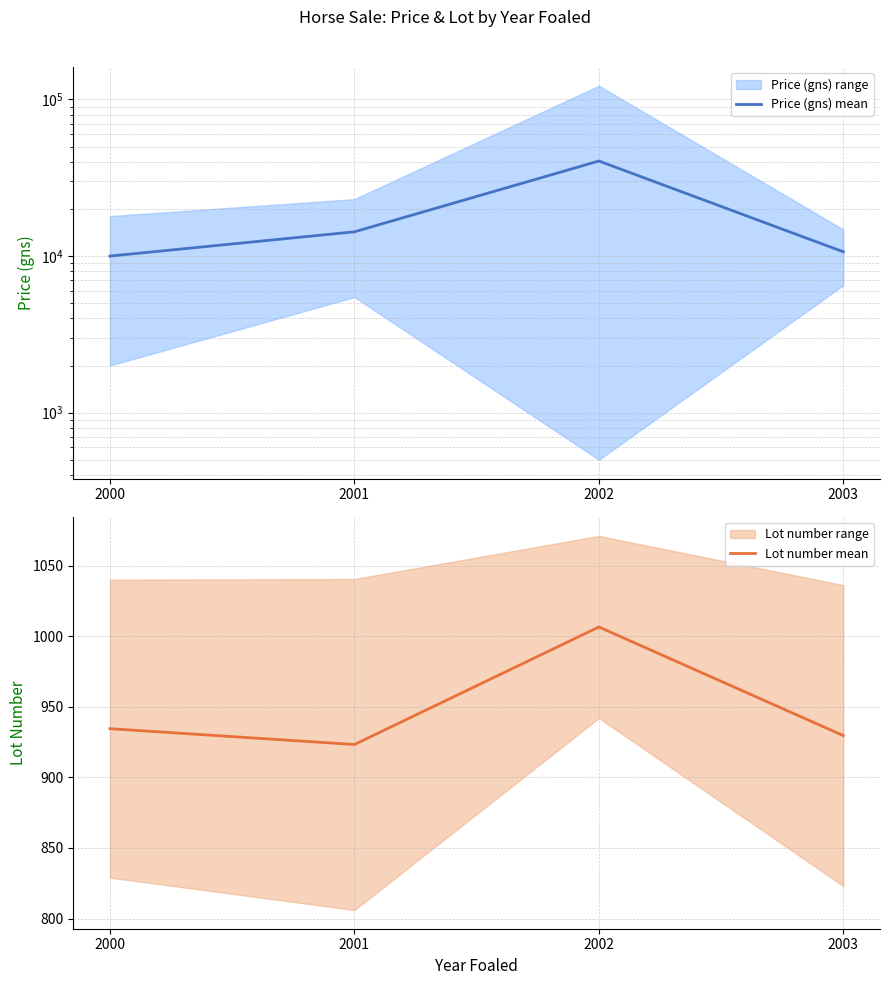

Rank the categories by Price (gns) mean value from lowest to highest.

2000, 2003, 2001, 2002